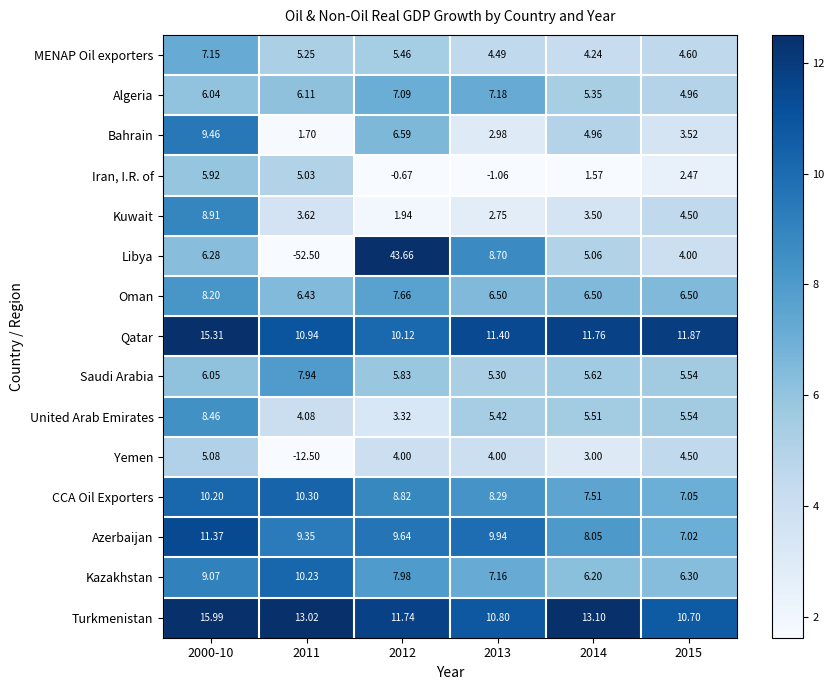

Rank the series at 2012 from highest to lowest value.

Libya, Turkmenistan, Qatar, Azerbaijan, CCA Oil Exporters, Kazakhstan, Oman, Algeria, Bahrain, Saudi Arabia, MENAP Oil exporters, Yemen, United Arab Emirates, Kuwait, Iran, I.R. of